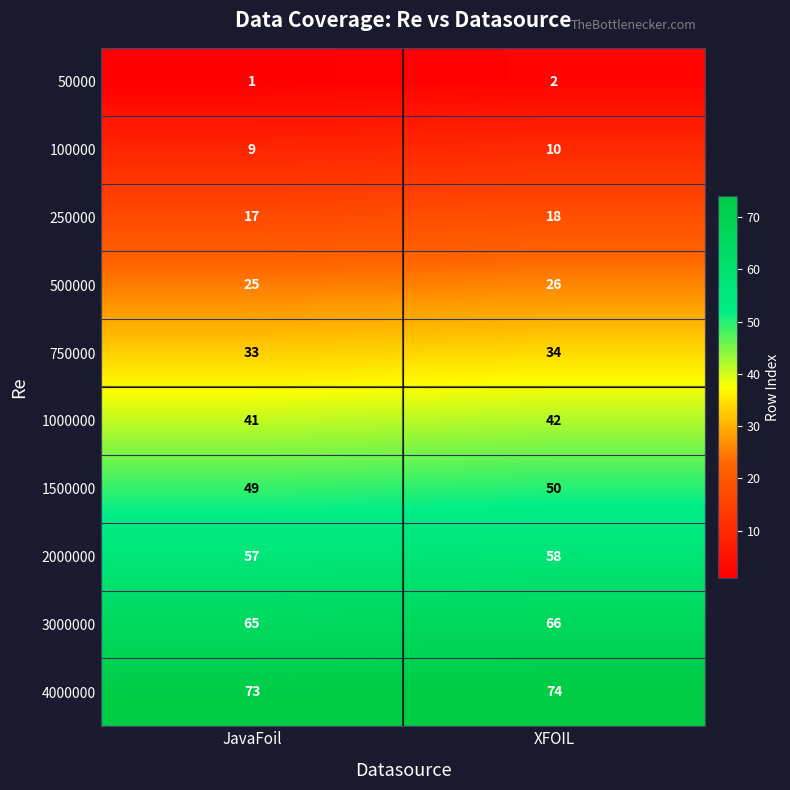

What is the difference between the highest and lowest values at JavaFoil?

72